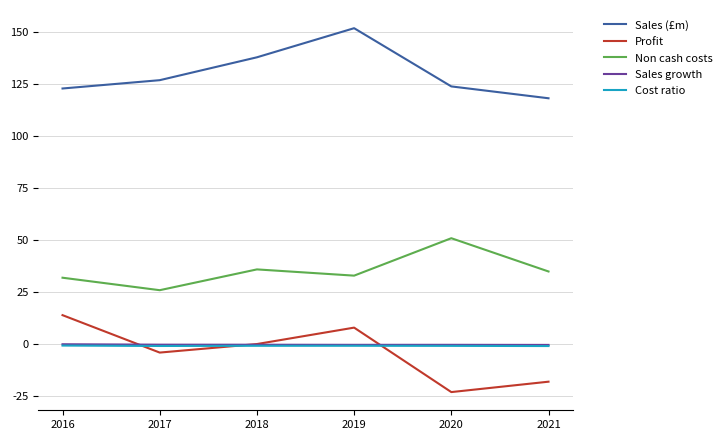

What is the difference between the maximum and minimum values in the Sales growth series?

0.3